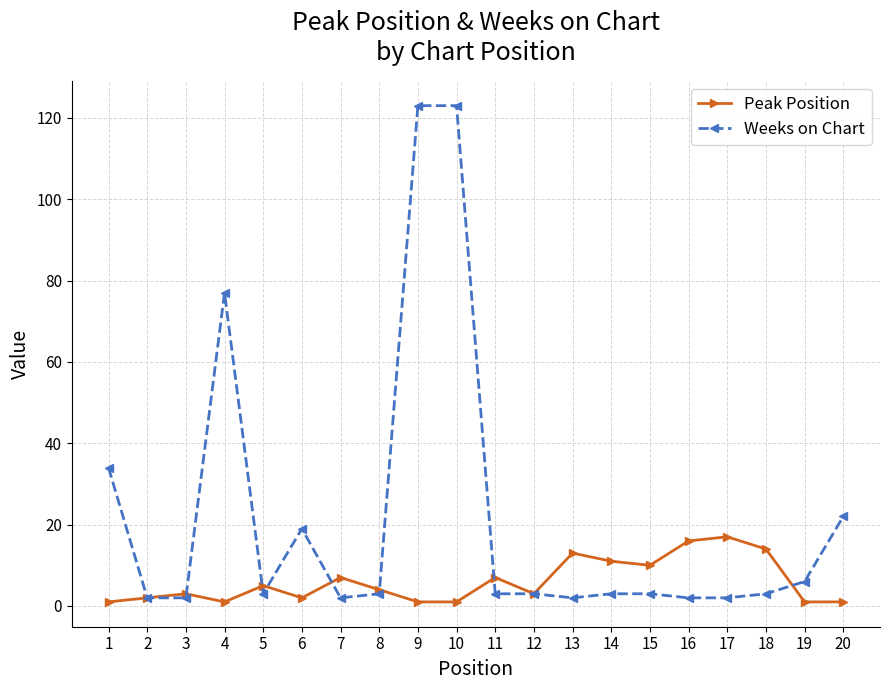

Which series has the largest total across all categories?

Weeks on Chart